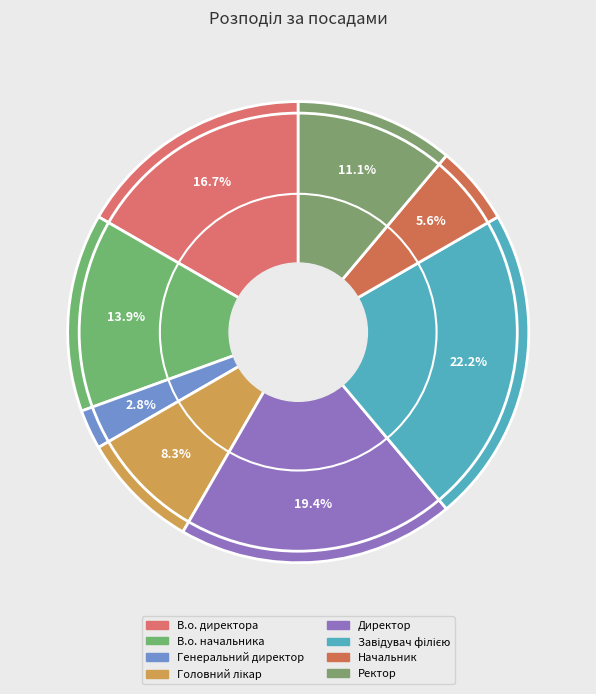

Which has a higher value, В.о. директора or В.о. начальника?

В.о. директора